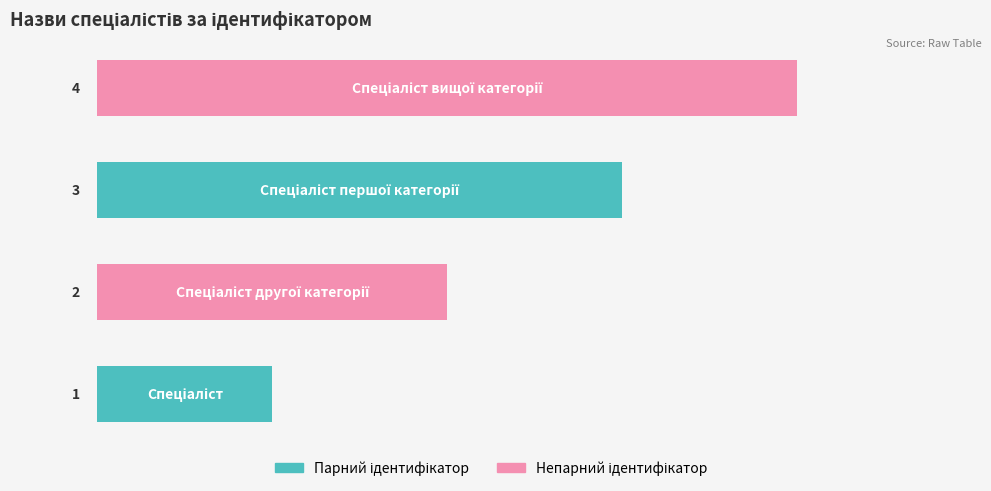

How many bars are there in total?

4